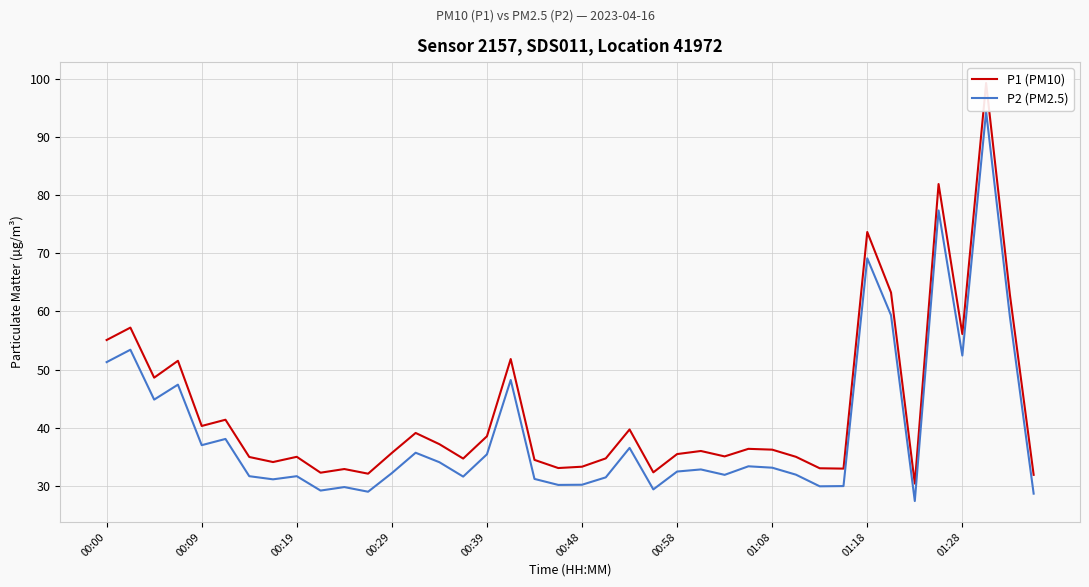

How many lines are shown in the chart?

2